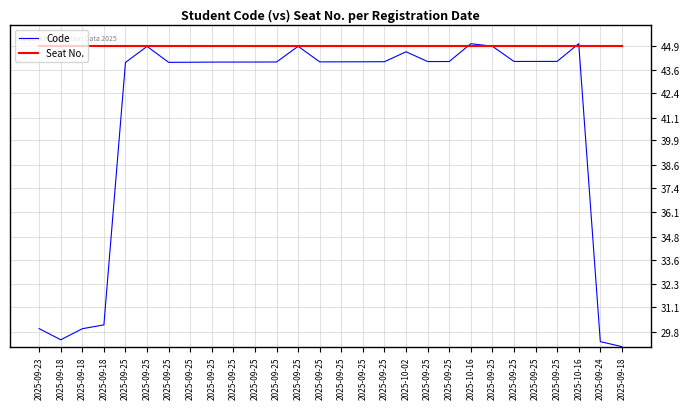

True or false: Seat No. and Code cross at least once.

True